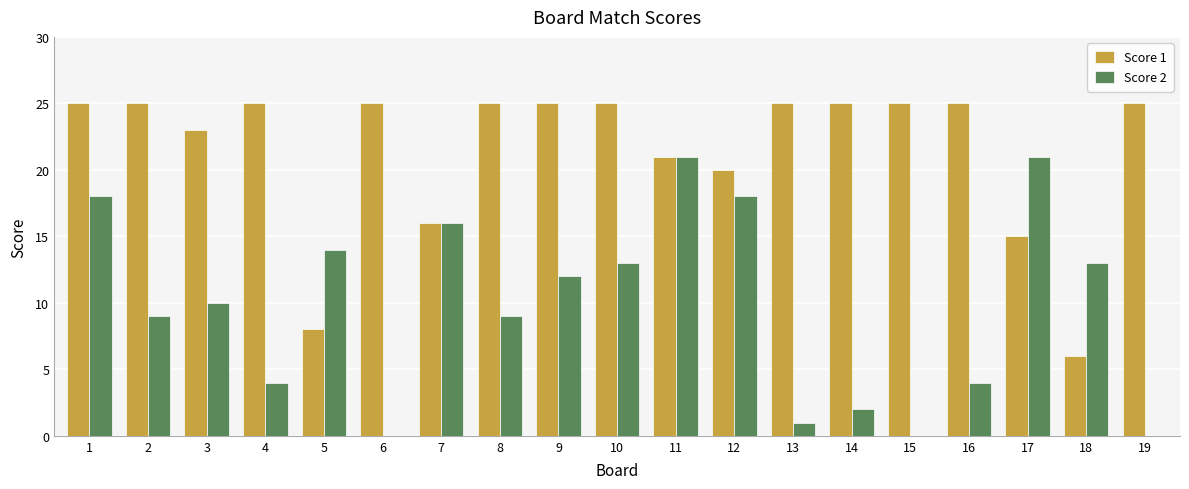

What is the maximum value shown in the chart?

25